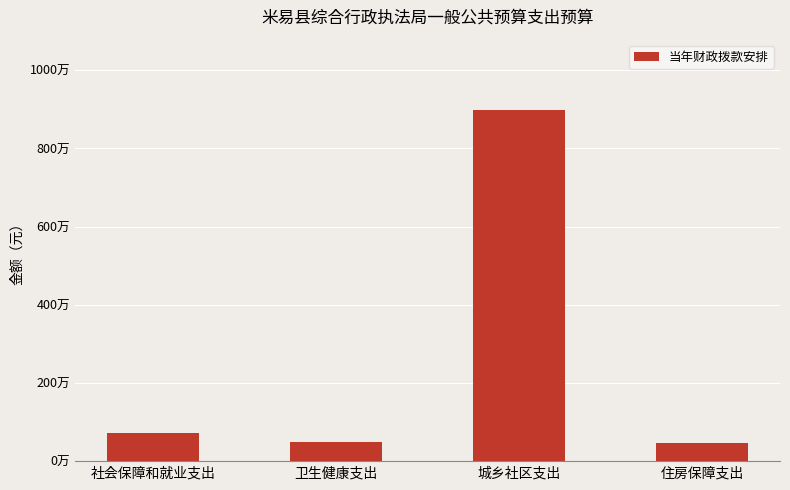

At which label is the value closest to 4723486?

社会保障和就业支出